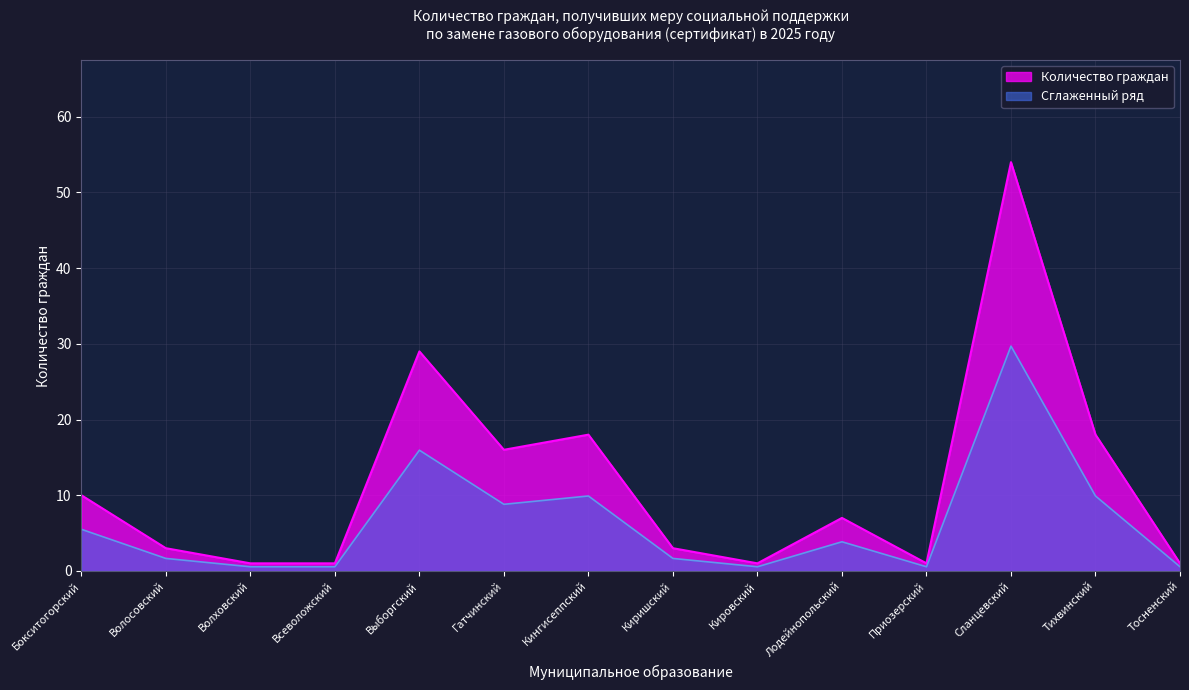

What is the difference between the maximum and minimum values?

29.2